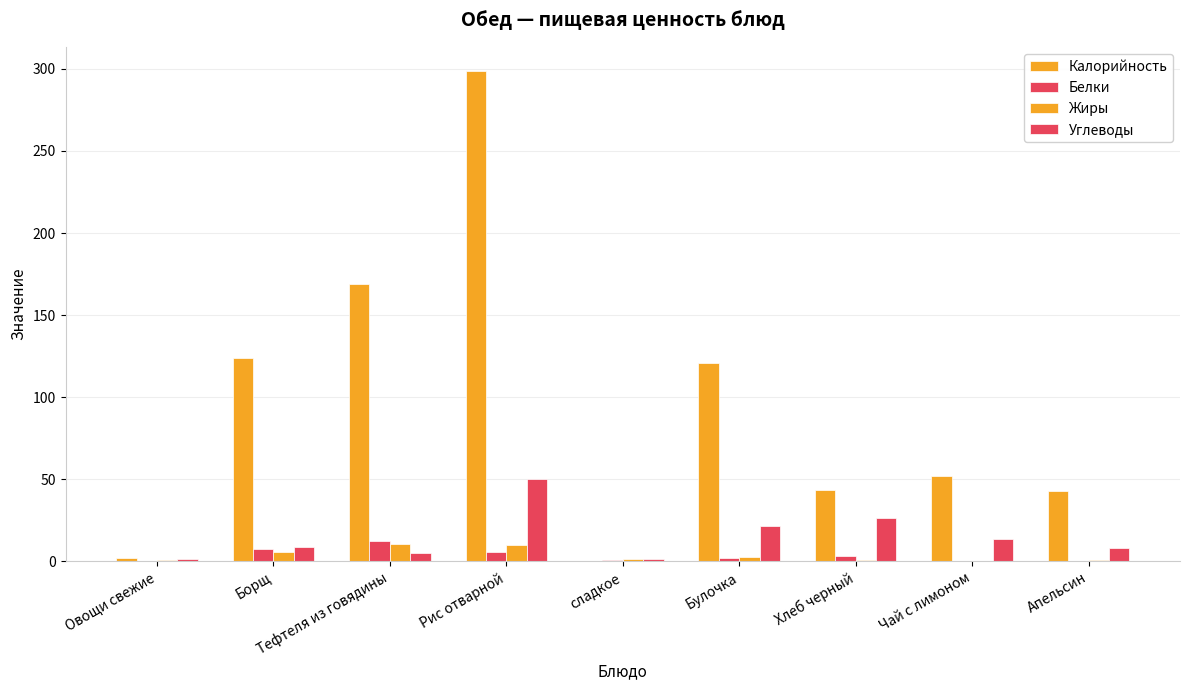

How many categories are shown in the chart?

9